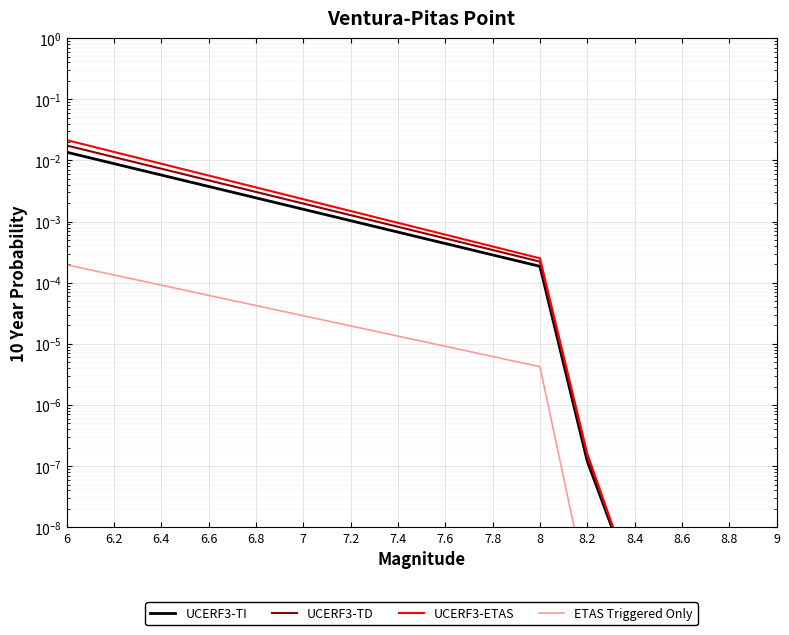

Rank the categories by UCERF3-TI value from lowest to highest.

8.4, 8.6, 8.8, 9, 8.2, 8, 7.8, 7.6, 7.4, 7.2, 7, 6.8, 6.6, 6.4, 6.2, 6